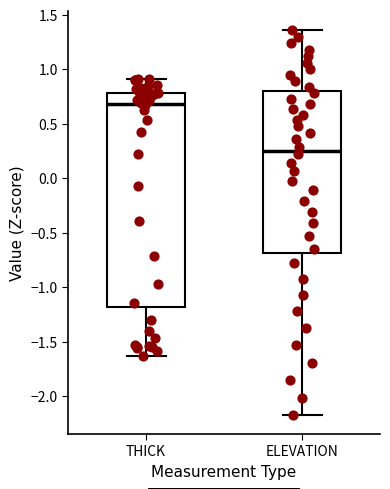

Which box is the tallest, from its lower edge to its upper edge?

THICK